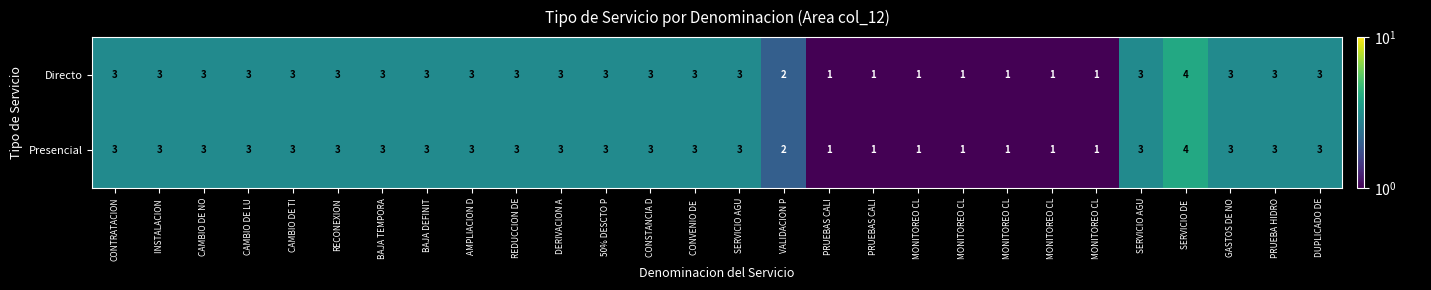

At PRUEBAS CALI, list the series in order from smallest to largest.

Directo, Presencial